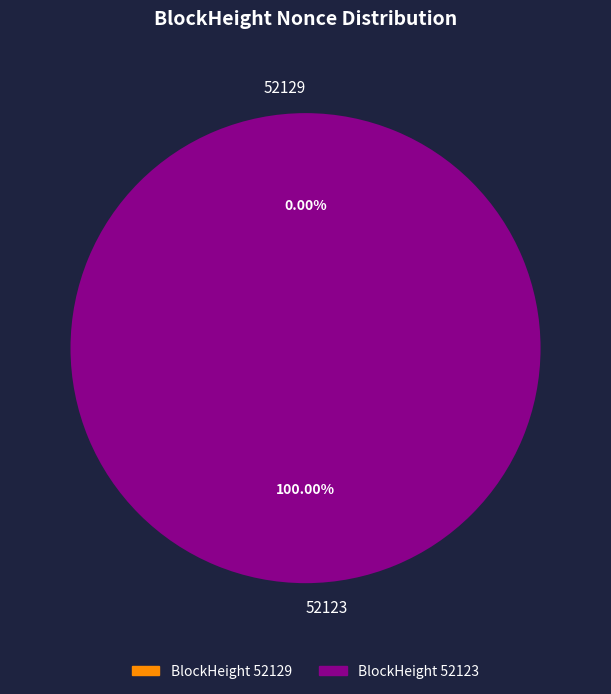

To the nearest percent, what percentage of the pie is 52123?

100%